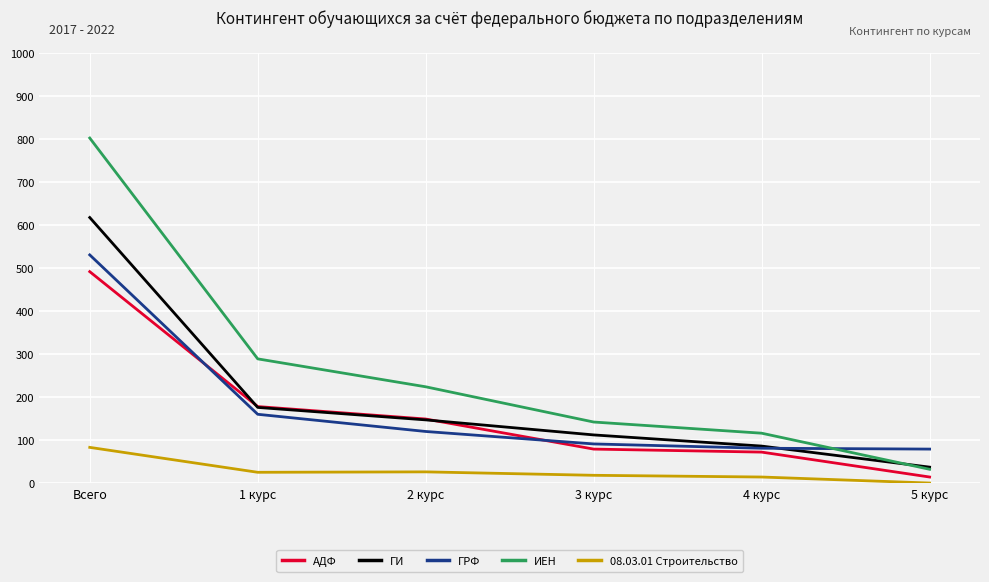

Does the chart display data point markers on the line(s)?

No